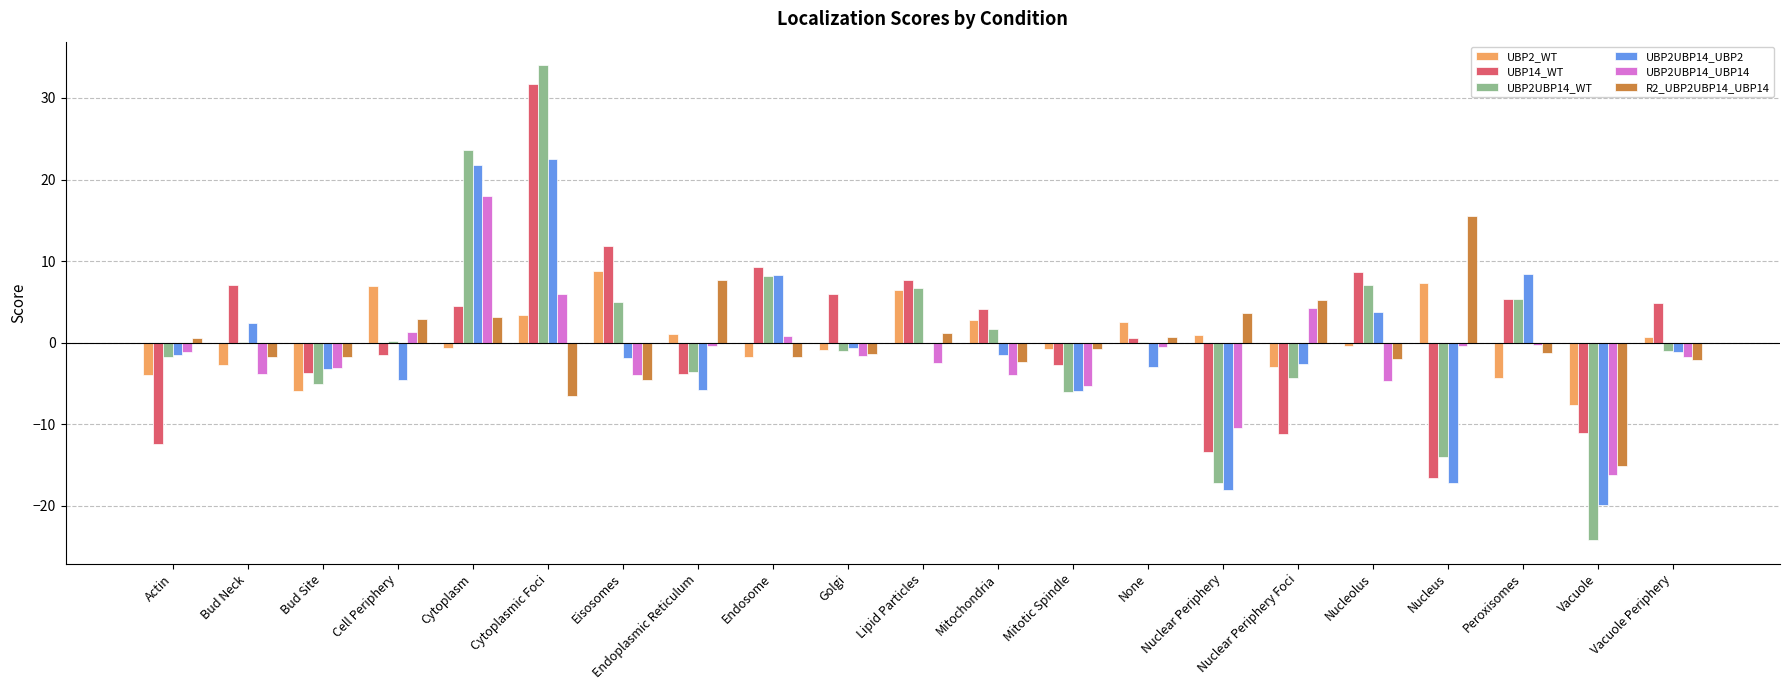

Where is UBP14_WT nearest to the value 7?

Bud Neck